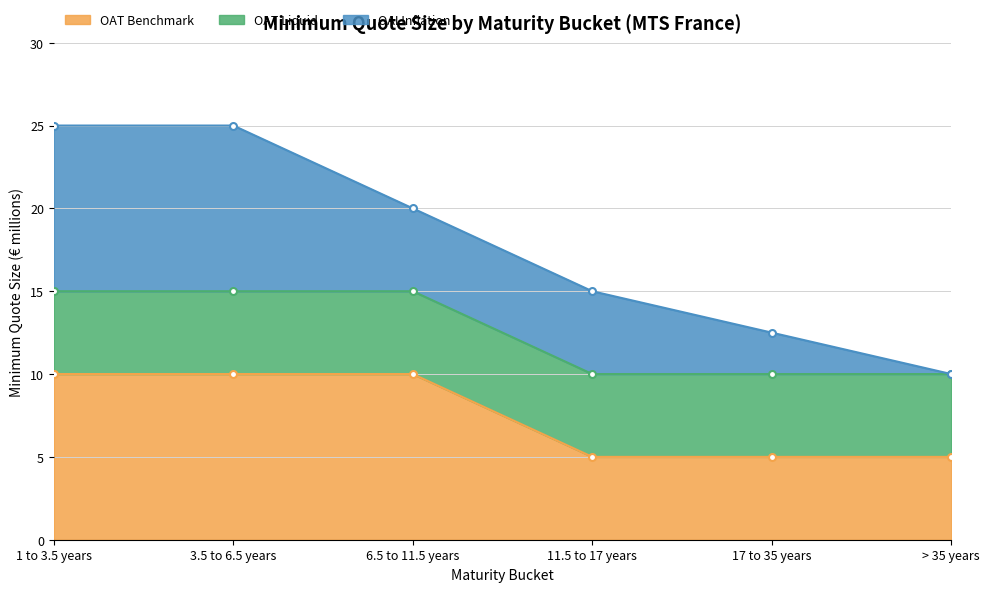

What position from the right is > 35 years?

1